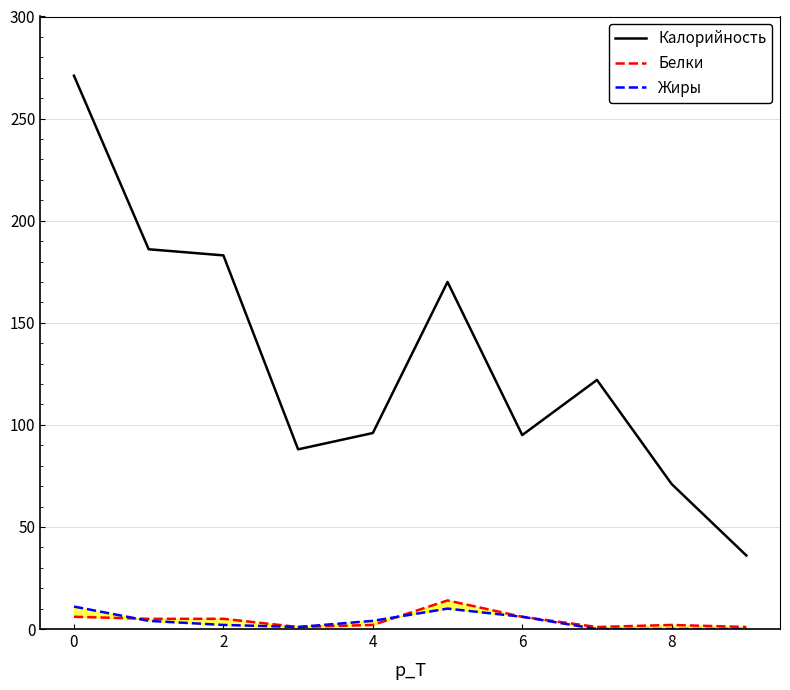

Which series has the largest total across all categories?

Калорийность